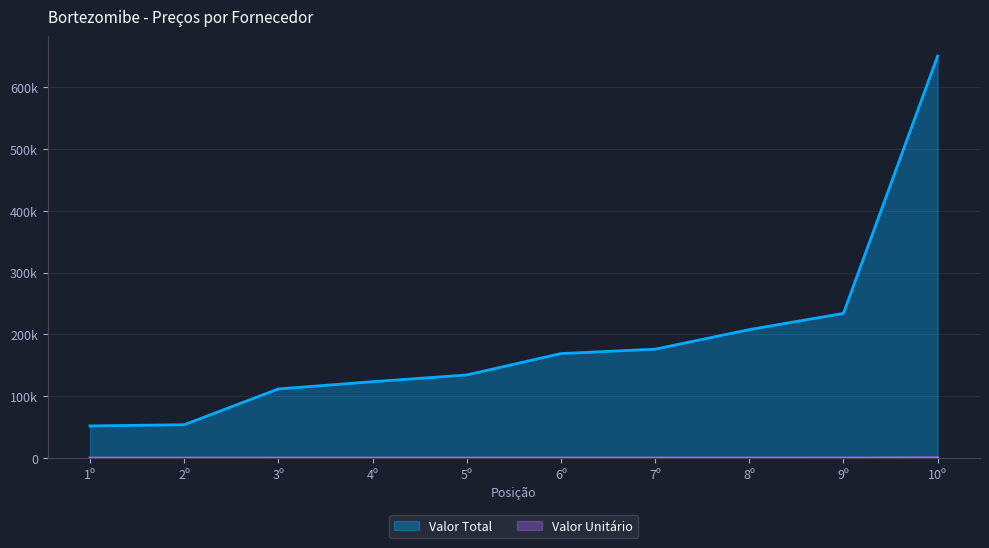

True or false: Valor Unitário has a value of 8.8 at 2º.

False